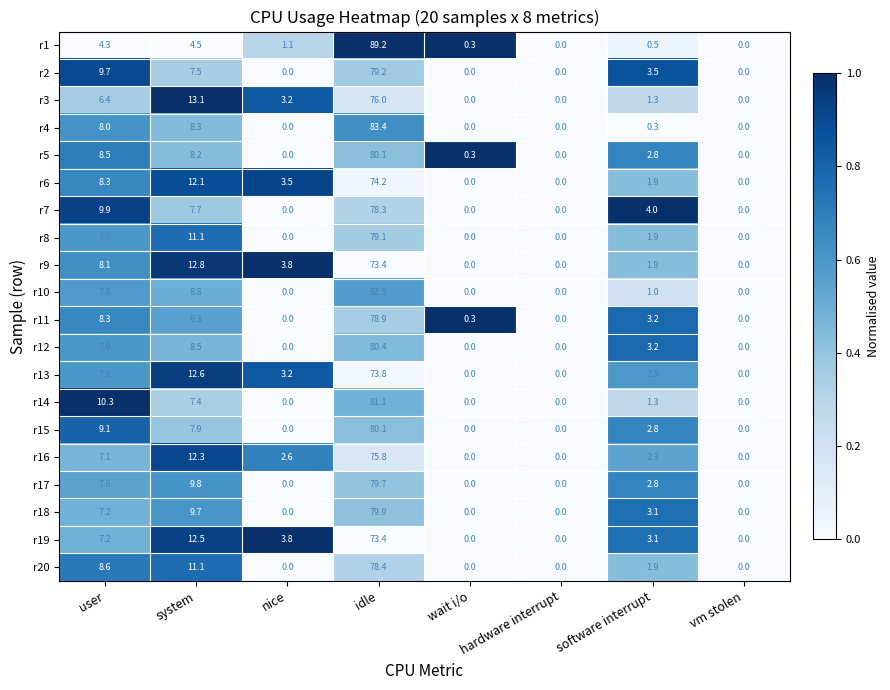

Is the value of r2 at system greater than the value of r5 at nice?

Yes